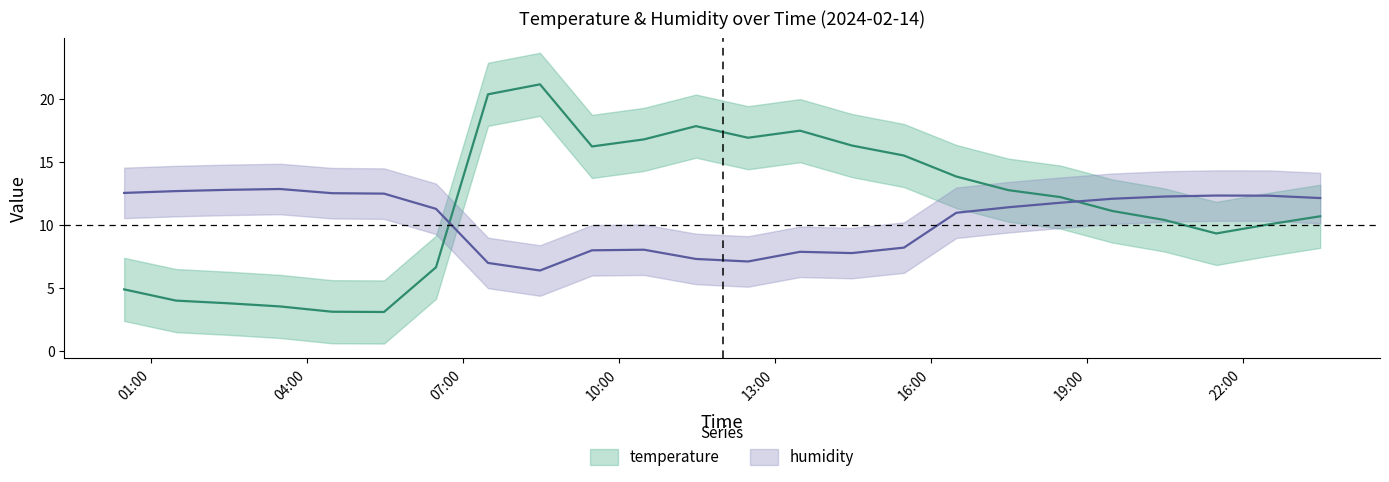

What is the difference between the maximum and minimum values in the temperature series?

18.0